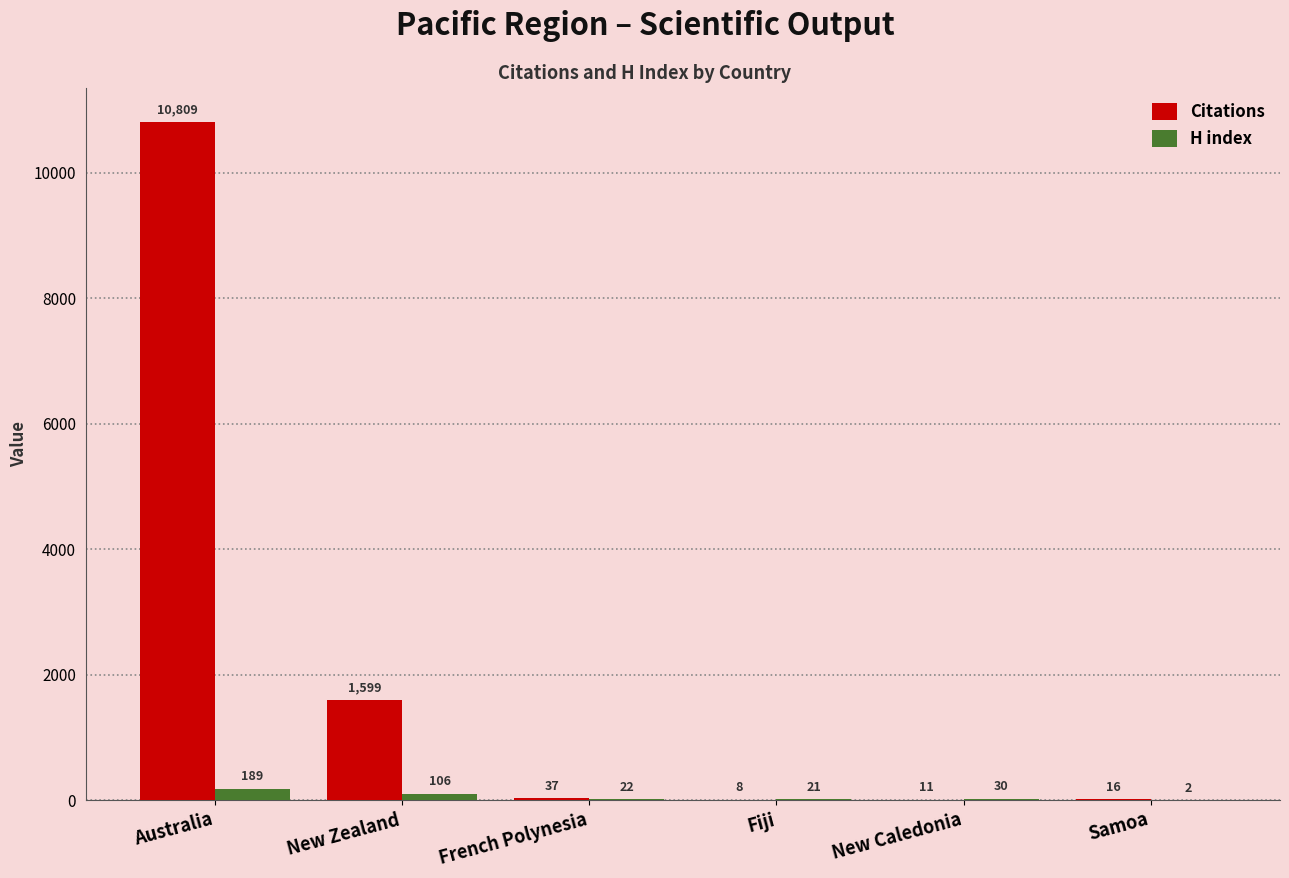

The H index series shows 189 at Australia. True or false?

True